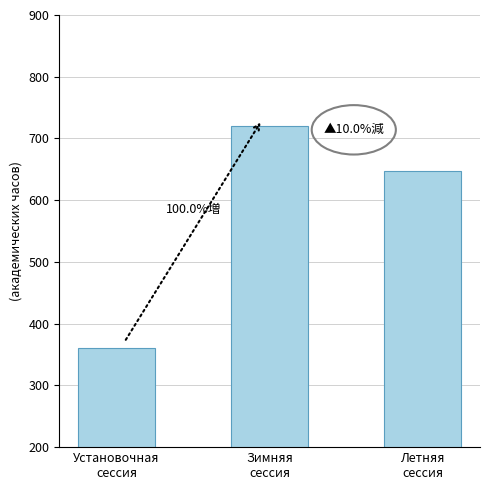

Rank the categories by value from highest to lowest.

Зимняя
сессия, Летняя
сессия, Установочная
сессия